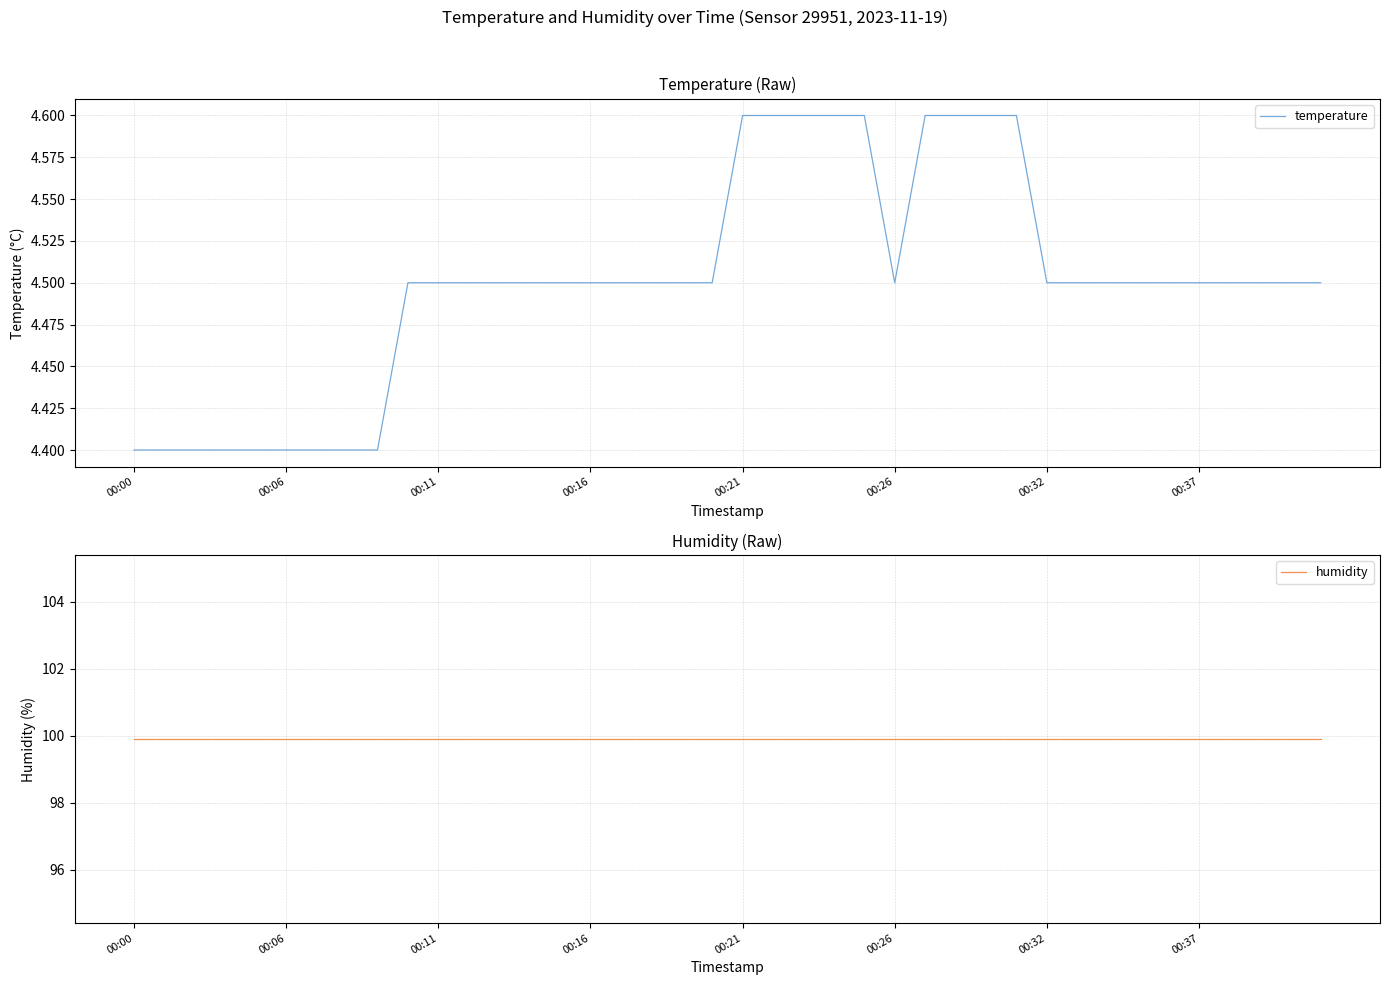

What is the minimum value for temperature?

4.4